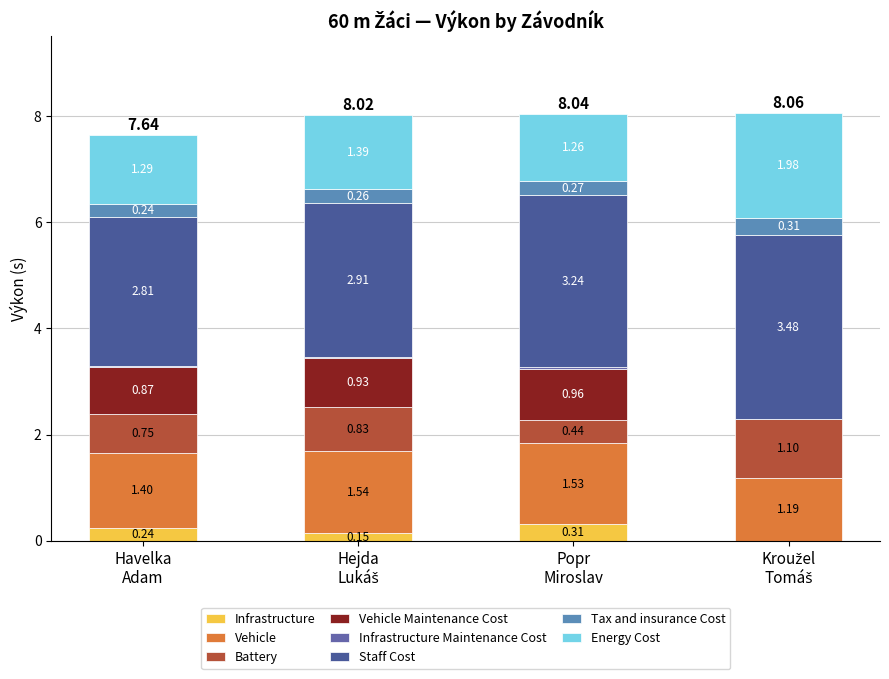

How many categories are shown in the chart?

4